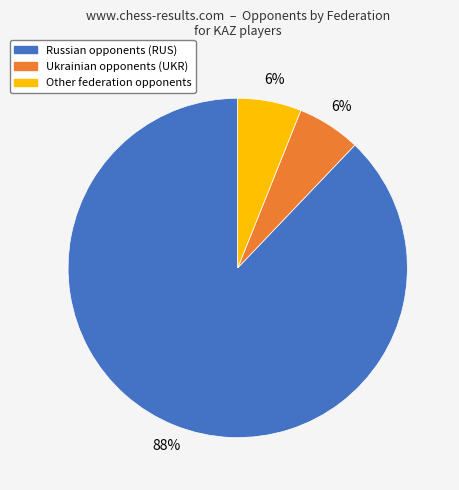

To the nearest percent, what is the difference between the largest and smallest slice percentages?

82%